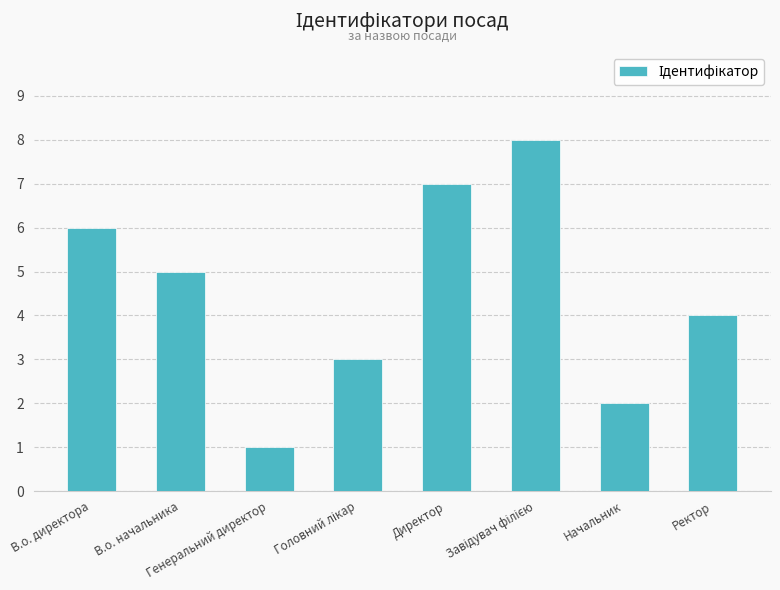

The value at В.о. начальника is 3. True or false?

False